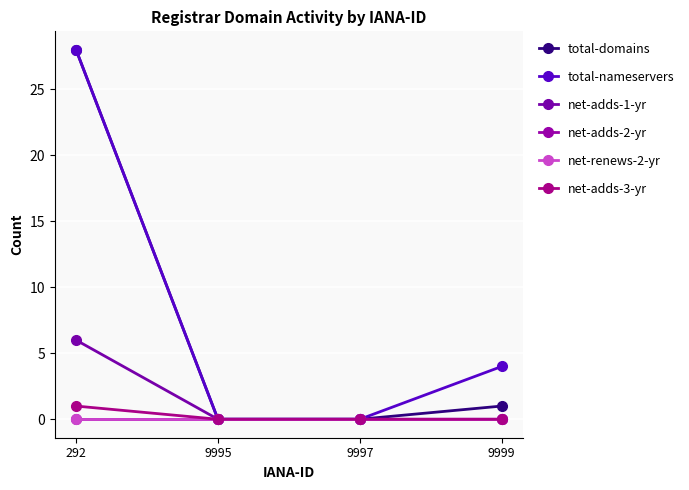

Which category has the highest value across all series?

292